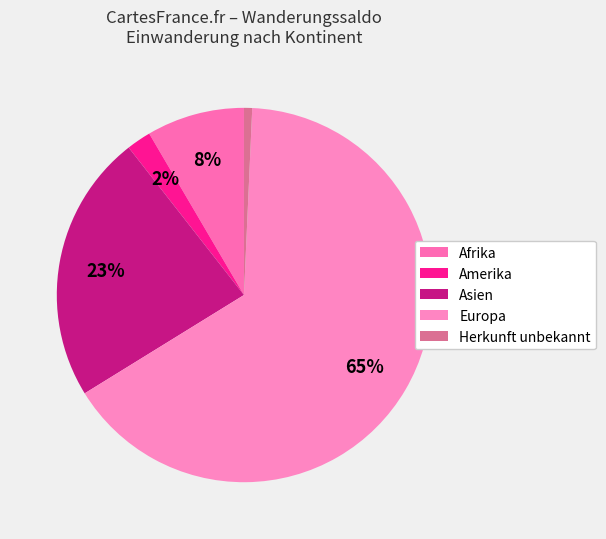

Rank the categories by value from highest to lowest.

Europa, Asien, Afrika, Amerika, Herkunft unbekannt